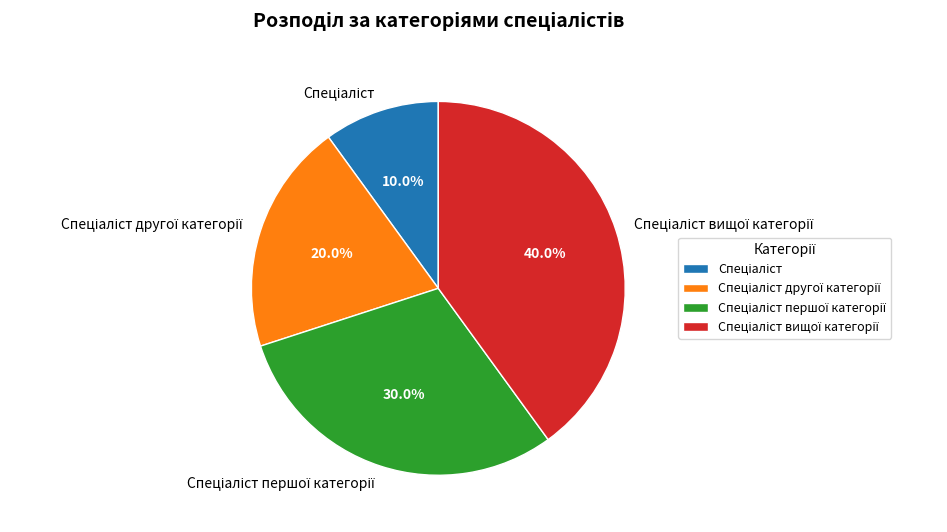

Does any single category account for the majority?

No